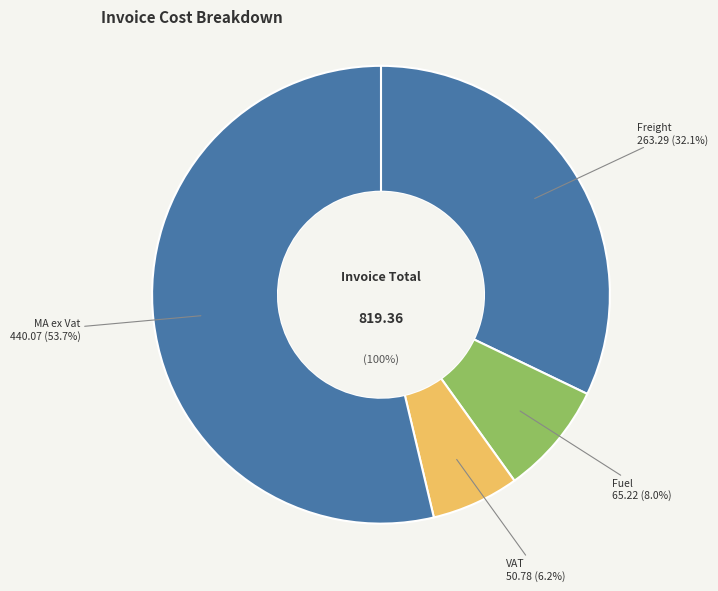

Is the sum of VAT and Adj. ex Vat greater than half?

No